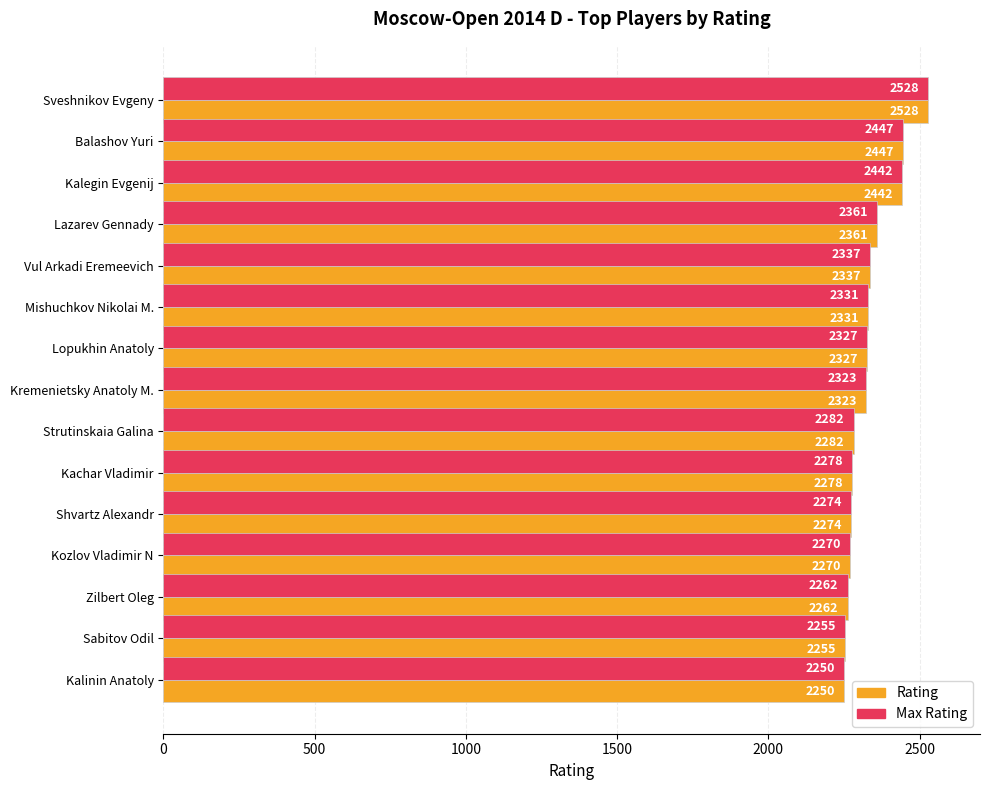

What is the total value across all series at Kozlov Vladimir N?

4540